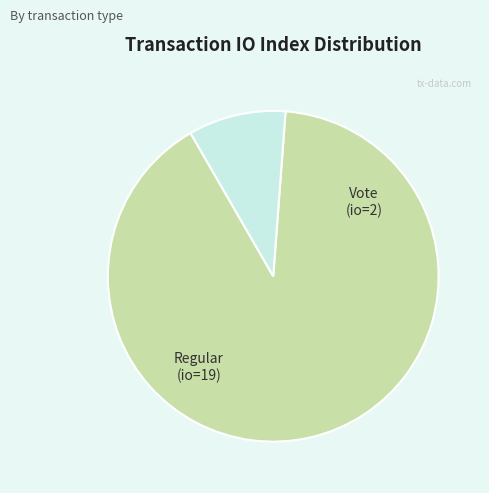

Is there any slice that represents more than half of the pie?

Yes